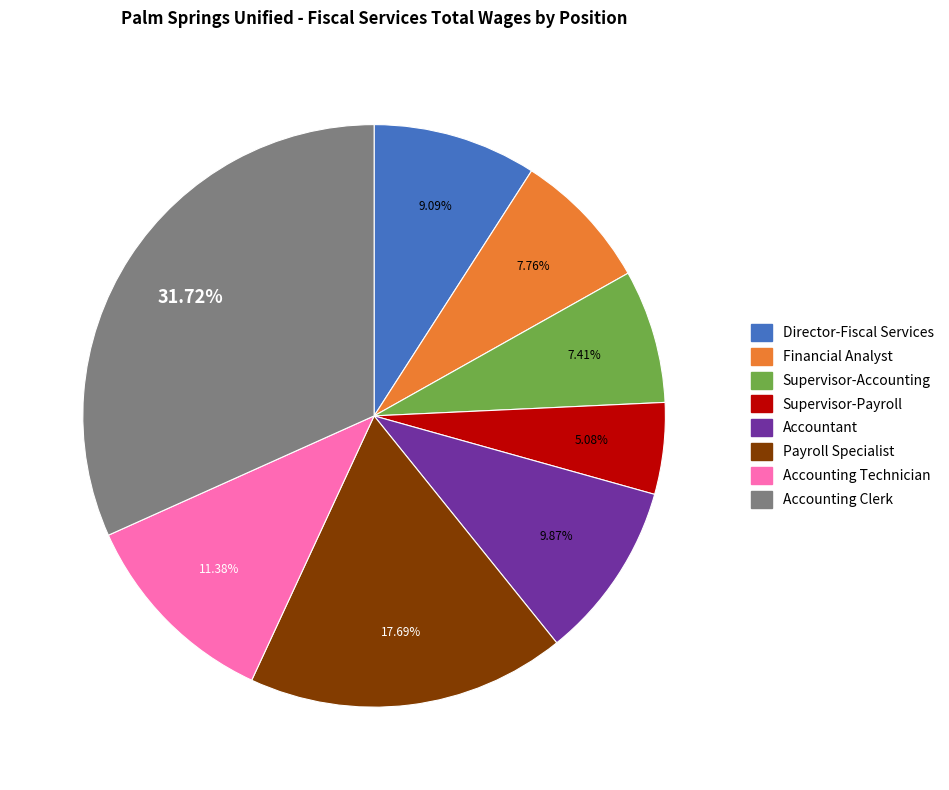

True or false: Accounting Technician accounts for 2% of the total.

False